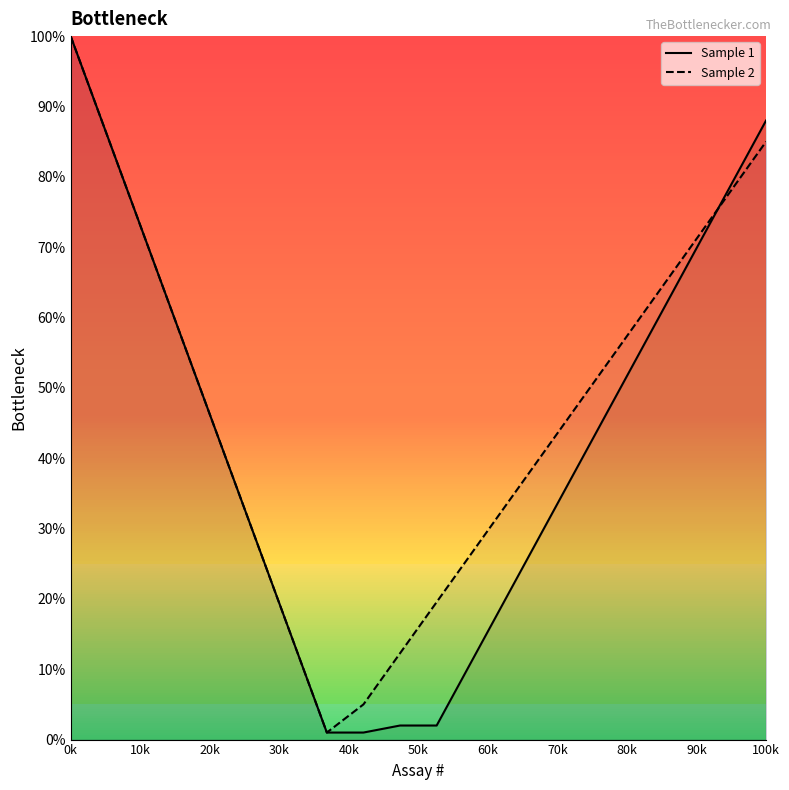

List the series in order of their peak value, lowest first.

Sample 1, Sample 2